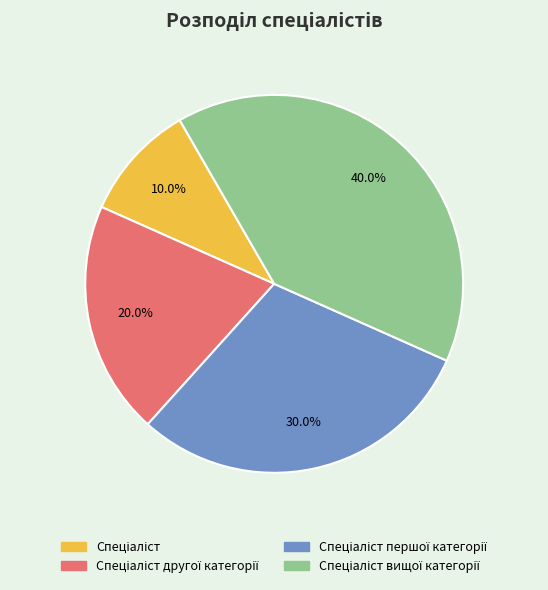

Is there a majority slice in this chart?

No